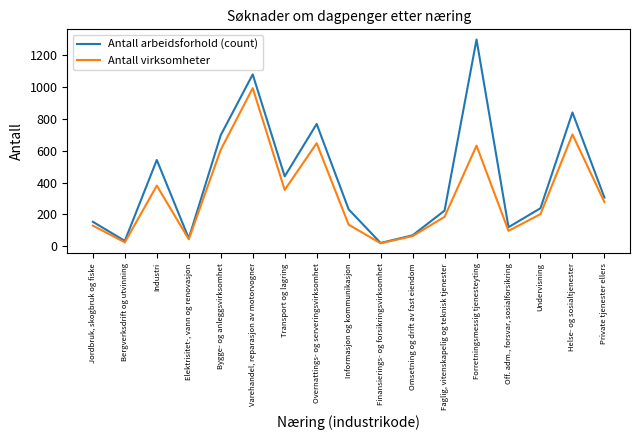

Which series changed the most between Informasjon og kommunikasjon and Forretningsmessig tjenesteyting?

Antall arbeidsforhold (count)